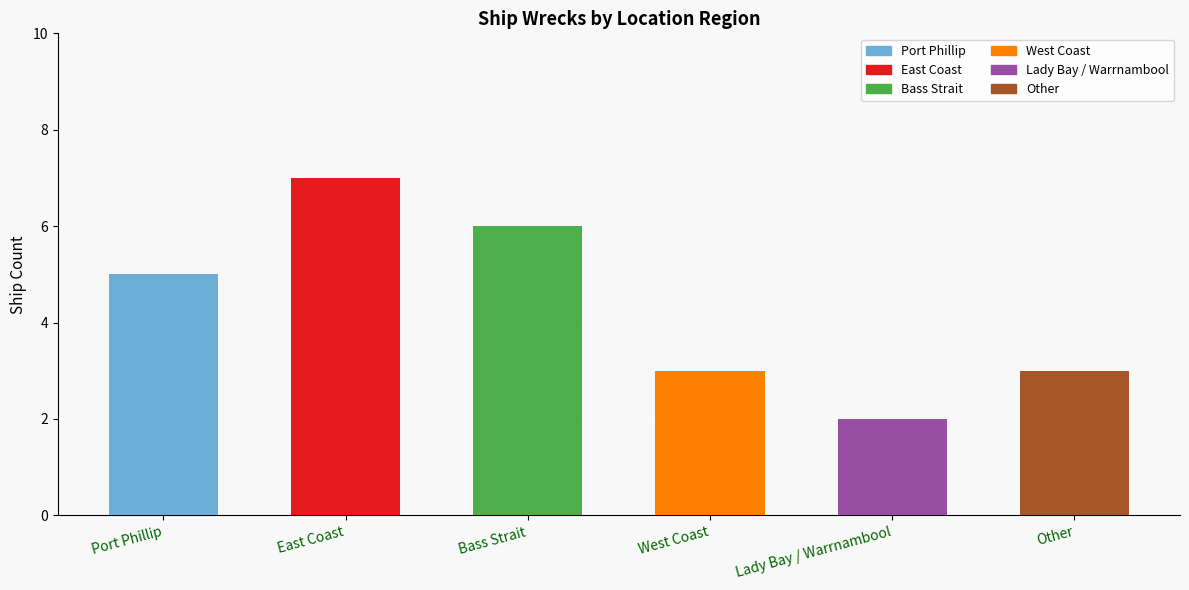

How many distinct data groups are displayed?

1